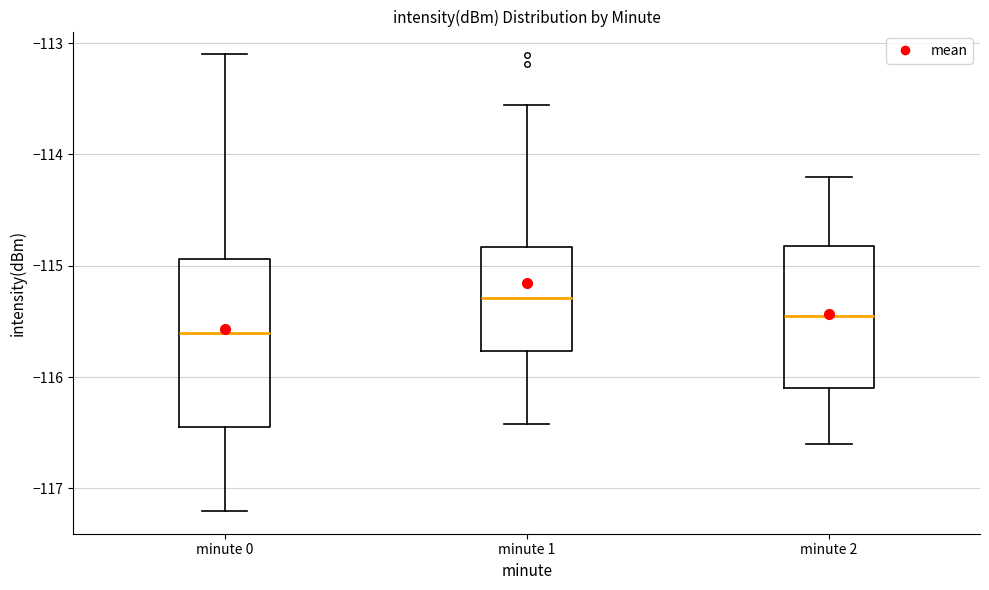

Which box's median line is the lowest?

minute 0